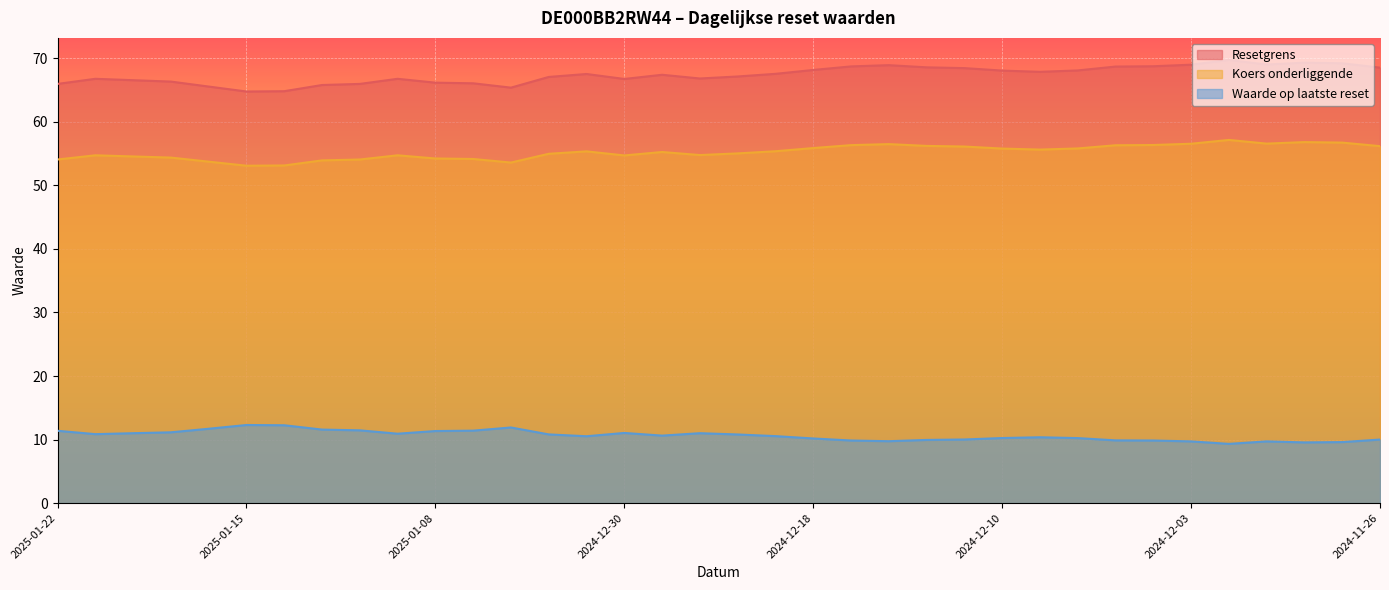

At which label does Waarde op laatste reset first exceed 10?

2025-01-22